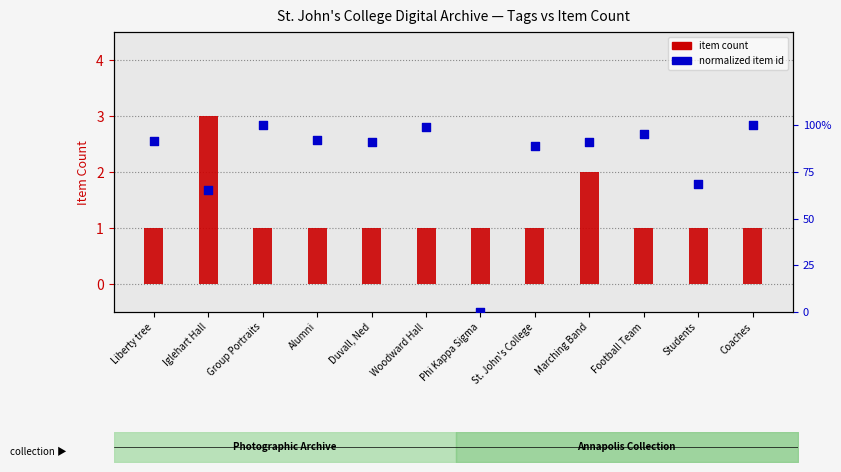

What are all the series names shown in the legend?

item count, normalized item id